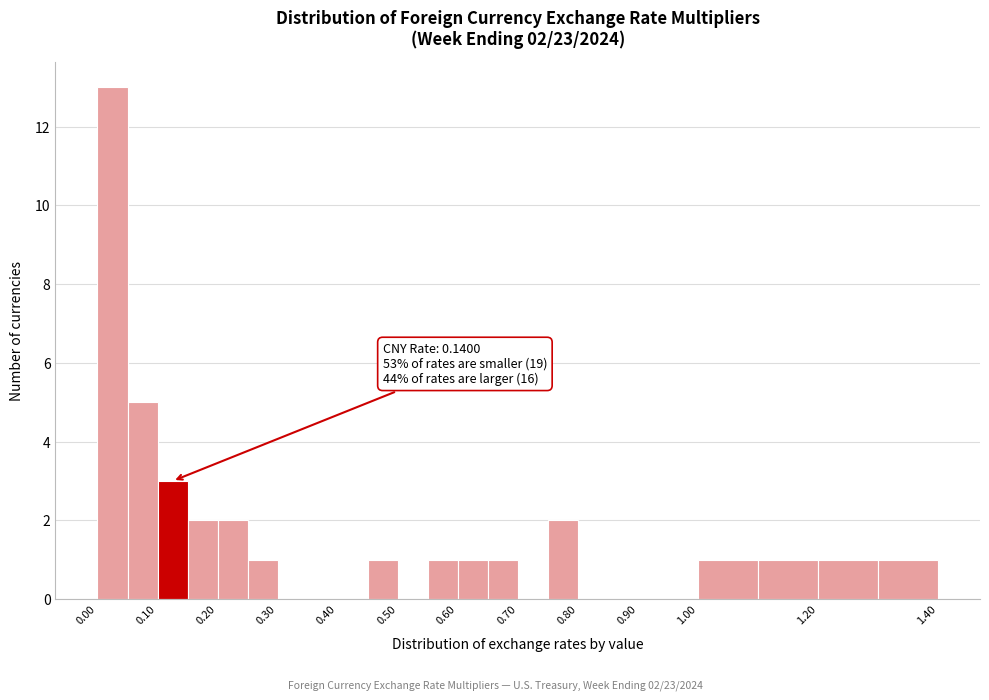

Which range on the x-axis has the tallest bar?

0.00 to 0.05